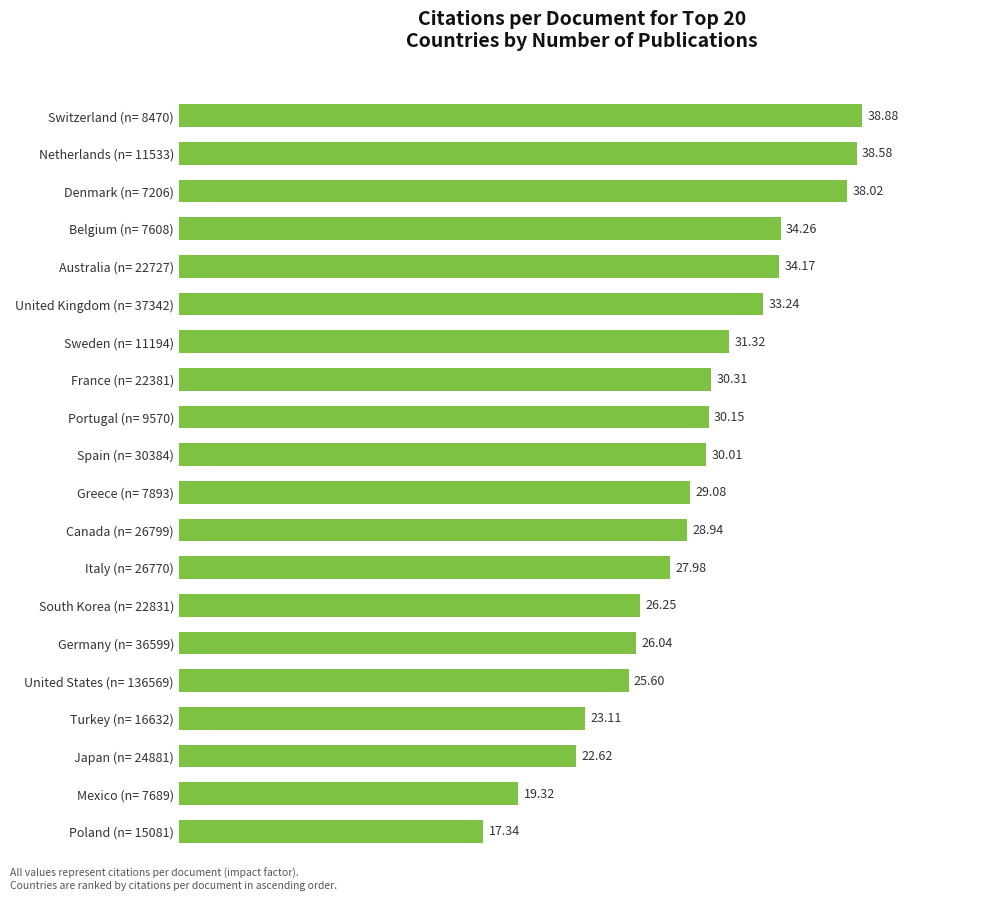

Rank the categories by value from lowest to highest.

Poland (n= 15081), Mexico (n= 7689), Japan (n= 24881), Turkey (n= 16632), United States (n= 136569), Germany (n= 36599), South Korea (n= 22831), Italy (n= 26770), Canada (n= 26799), Greece (n= 7893), Spain (n= 30384), Portugal (n= 9570), France (n= 22381), Sweden (n= 11194), United Kingdom (n= 37342), Australia (n= 22727), Belgium (n= 7608), Denmark (n= 7206), Netherlands (n= 11533), Switzerland (n= 8470)